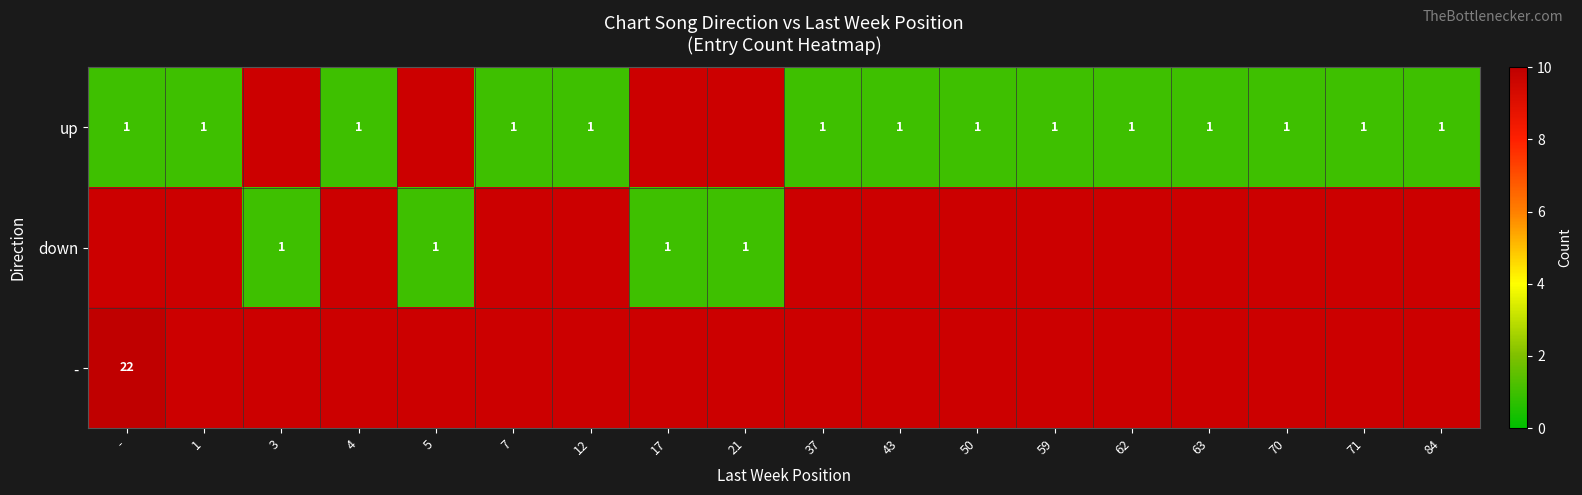

Which has a higher value, 21 or 50?

50